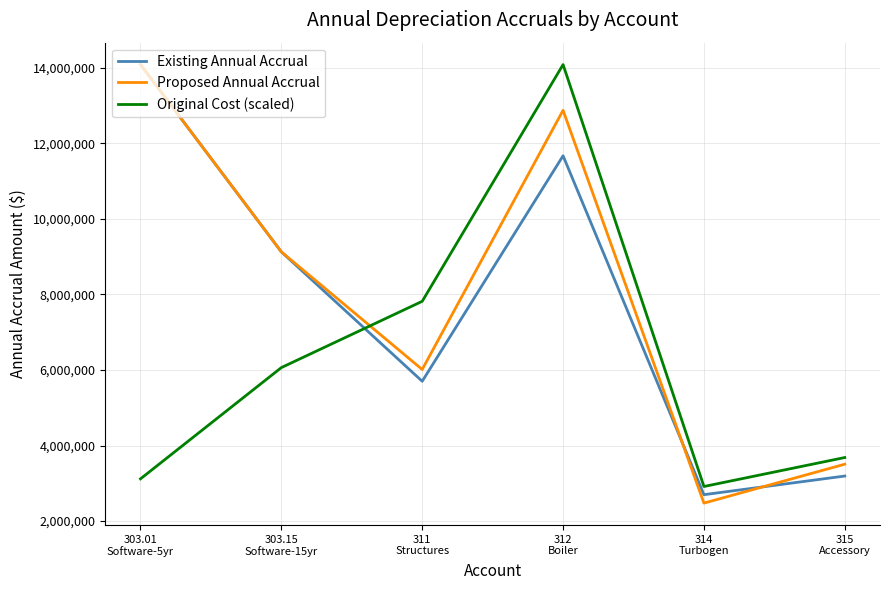

Rank the series at 311
Structures from lowest to highest value.

Existing Annual Accrual, Proposed Annual Accrual, Original Cost (scaled)